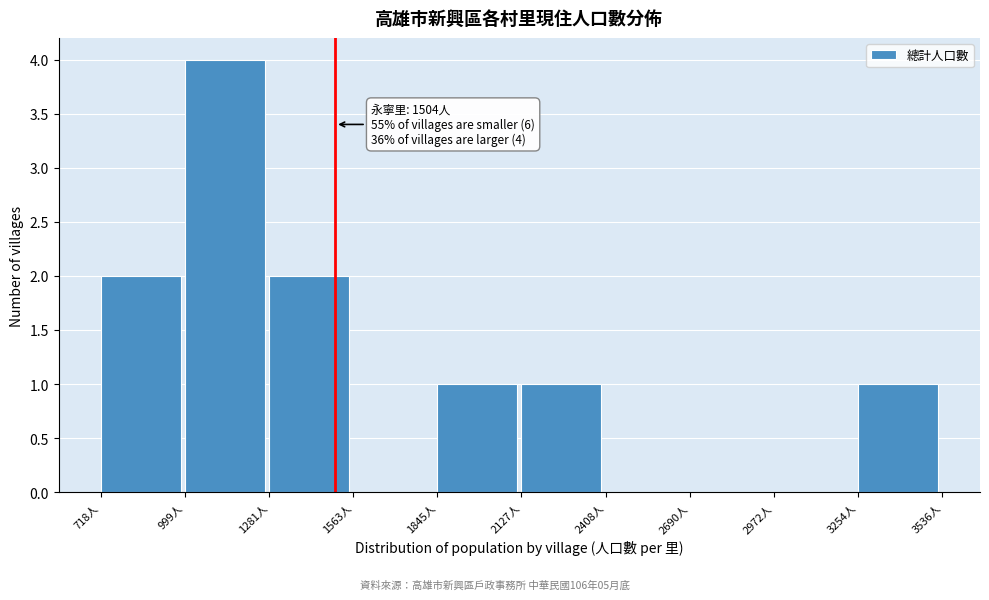

Which range on the x-axis has the tallest bar?

1000 to 1300